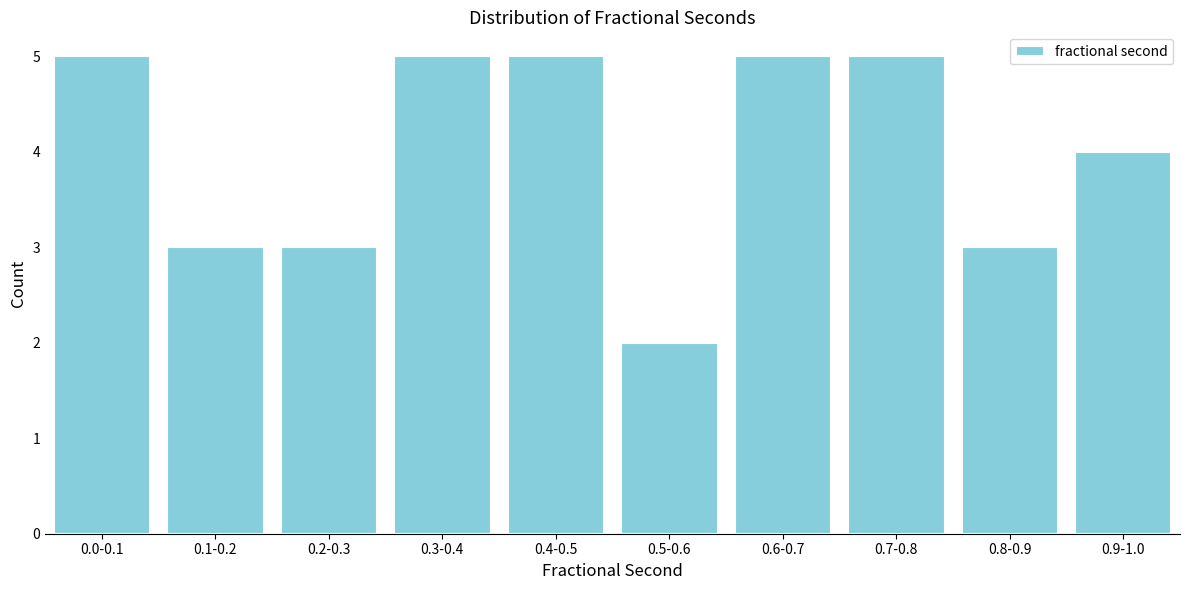

Reading left to right, extract all data points from this chart.

0.0-0.1=5	0.1-0.2=3	0.2-0.3=3	0.3-0.4=5	0.4-0.5=5	0.5-0.6=2	0.6-0.7=5	0.7-0.8=5	0.8-0.9=3	0.9-1.0=4